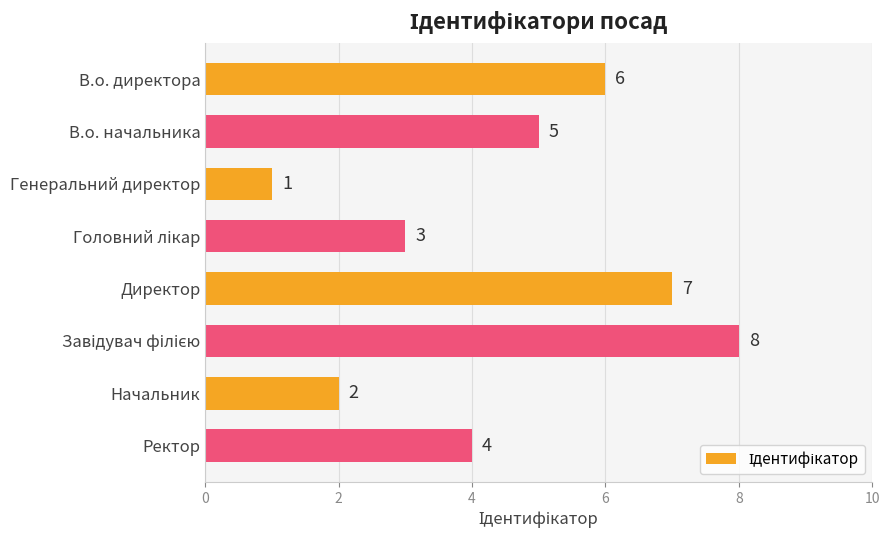

Reading top to bottom, transcribe all the data shown in this chart.

6	5	1	3	7	8	2	4